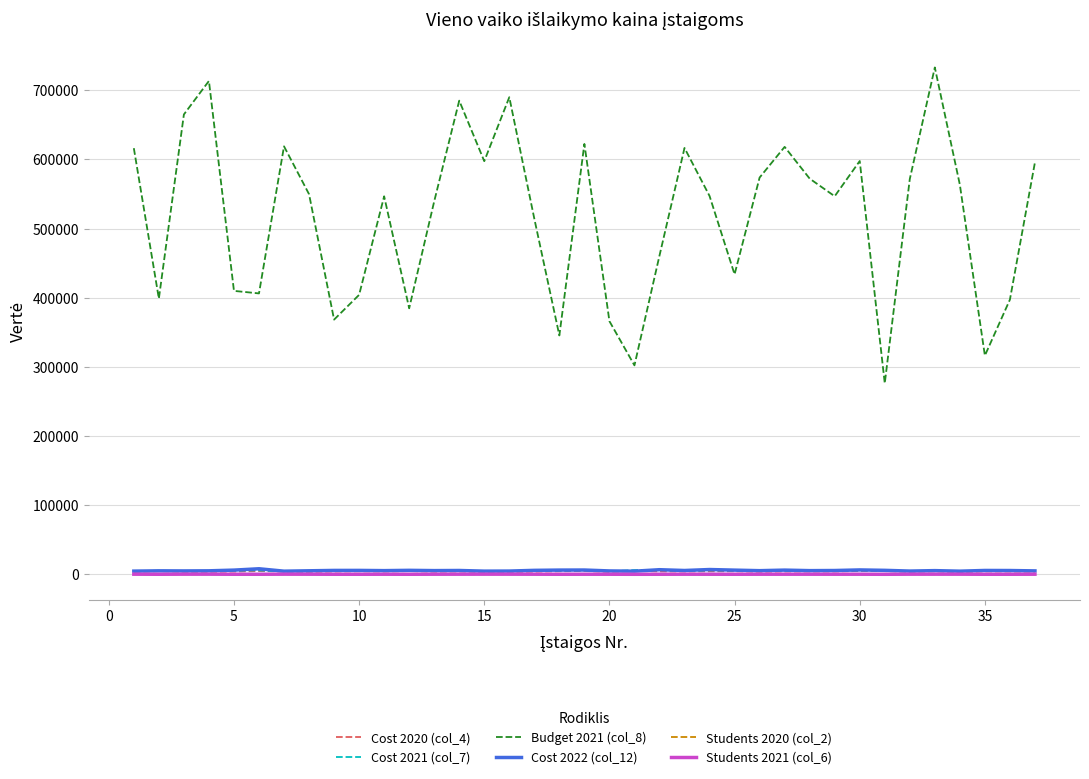

Which series has the largest total across all categories?

Budget 2021 (col_8)